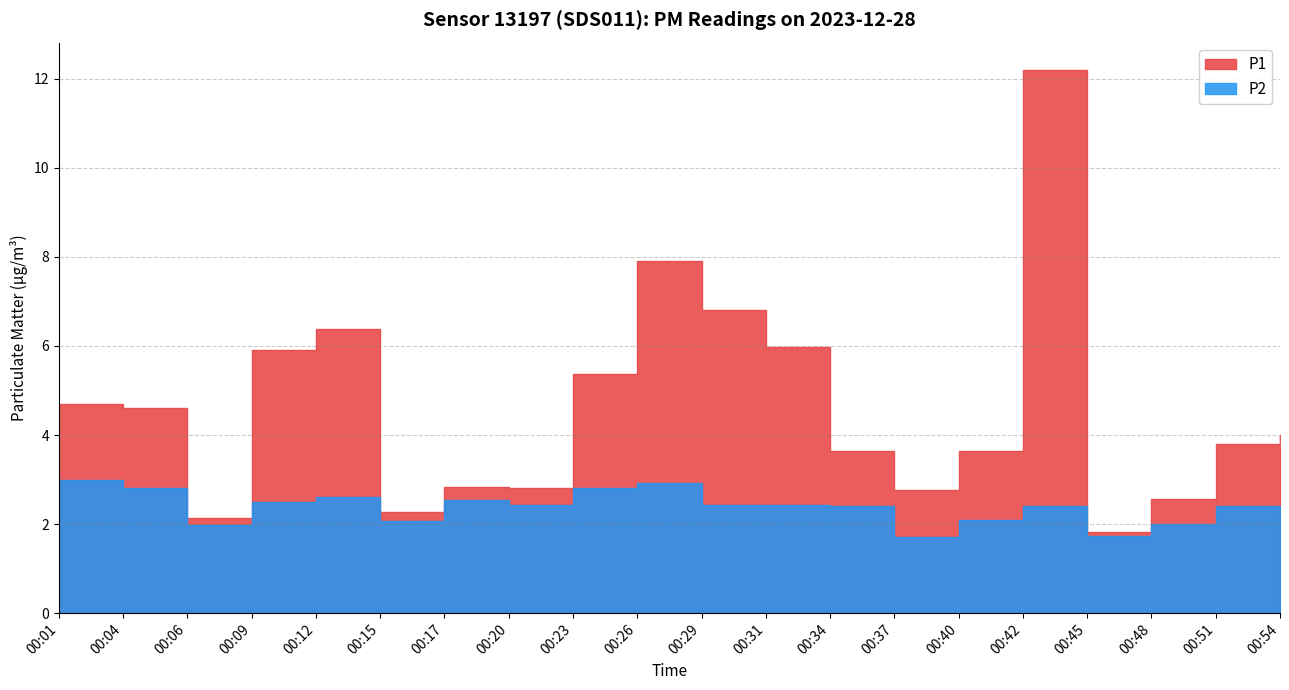

True or false: P2 and P1 intersect in this chart.

False